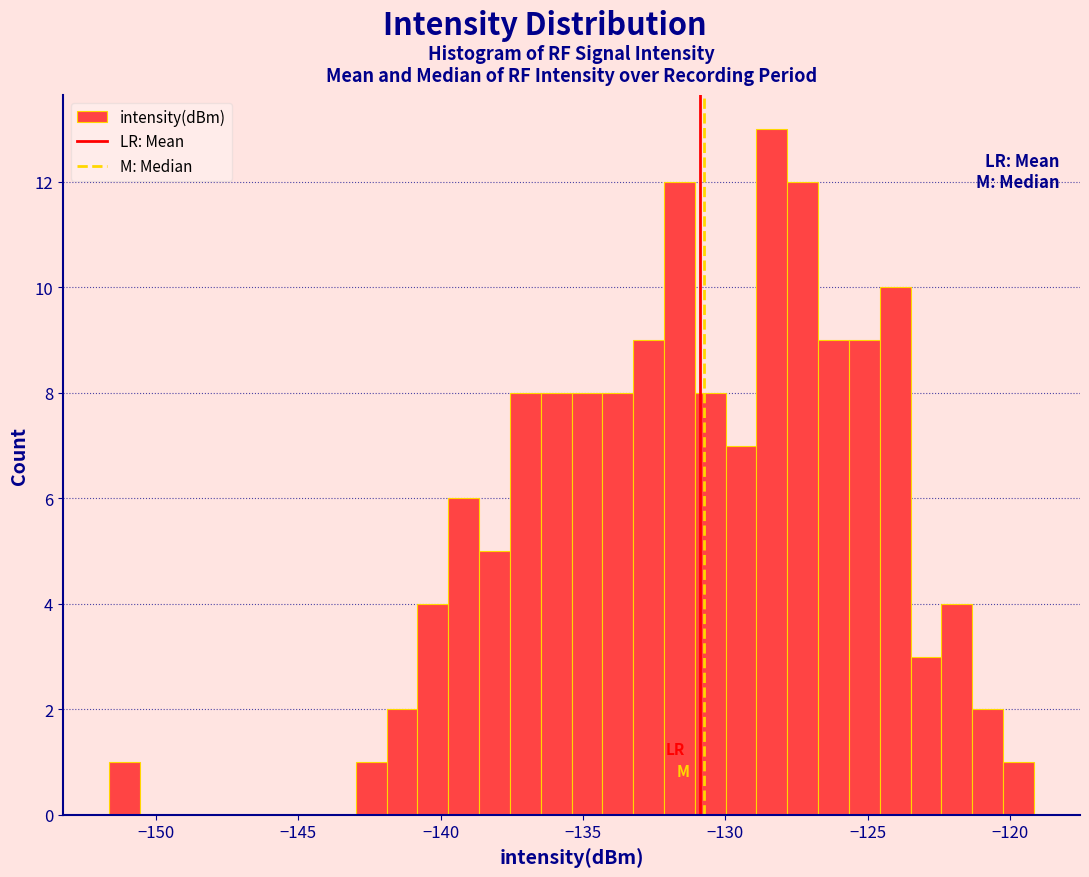

Read against the x-axis, roughly where is the centre of the tallest bar?

-128.5